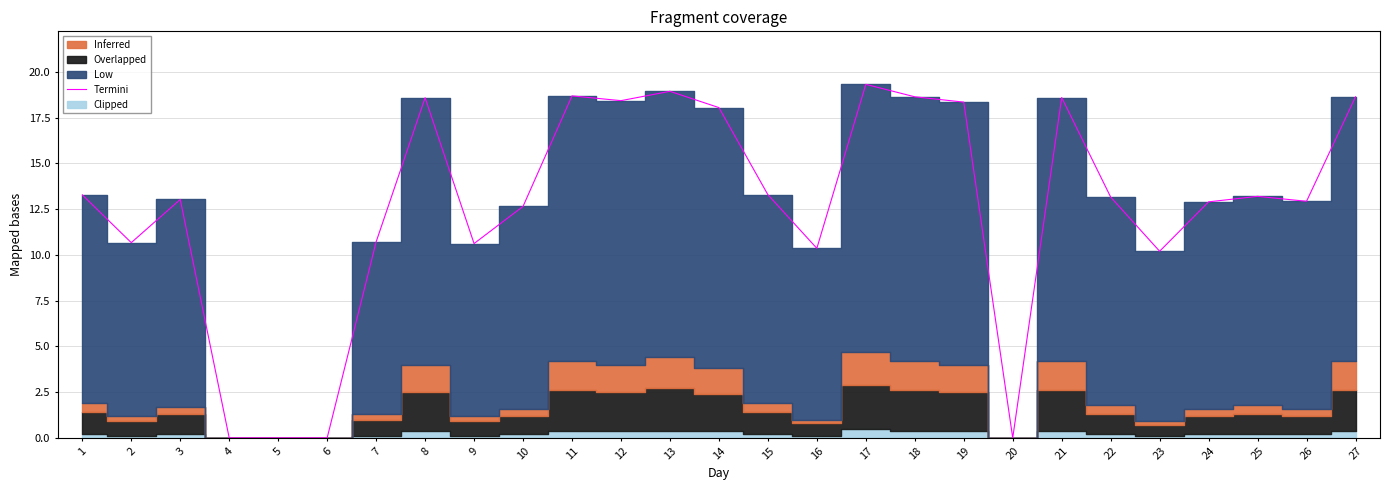

The chart shows a value of 12.9 at 24. True or false?

True